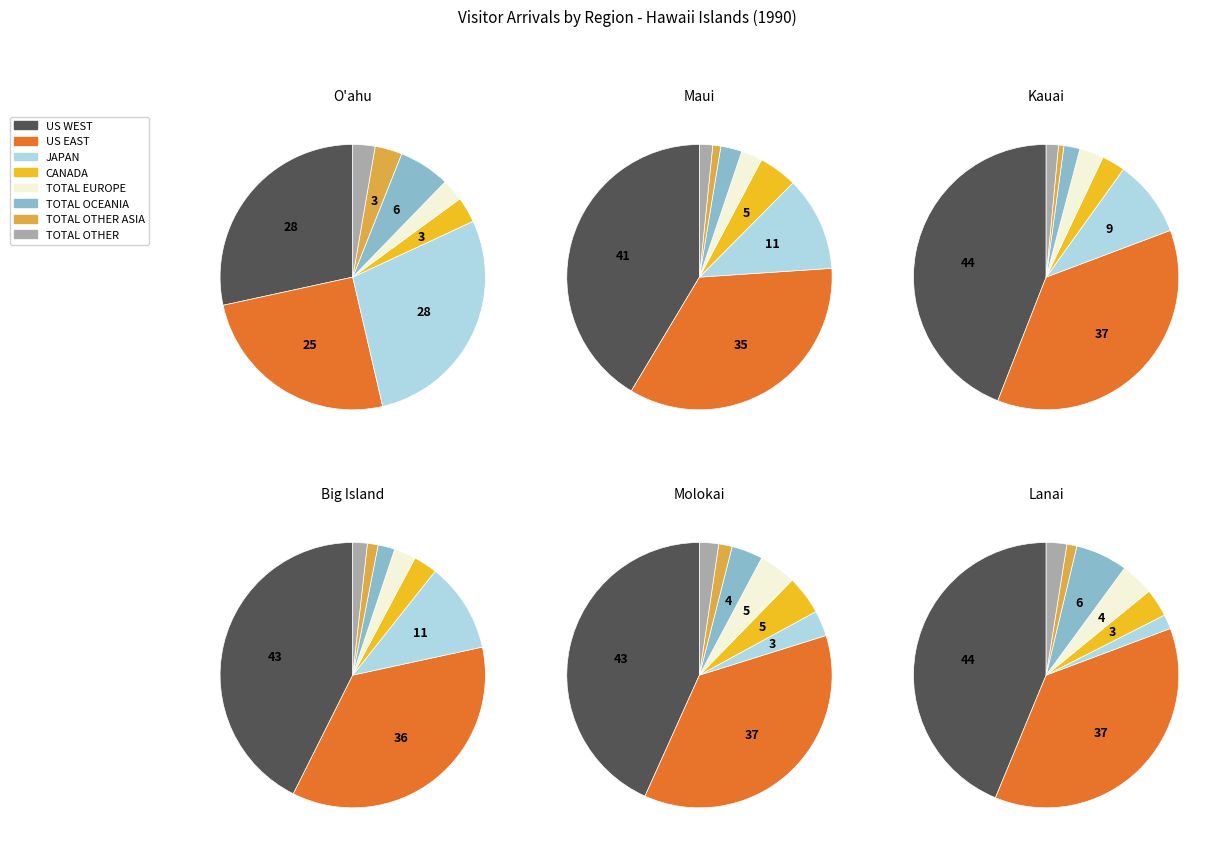

Does TOTAL OCEANIA represent more than half of the total?

No